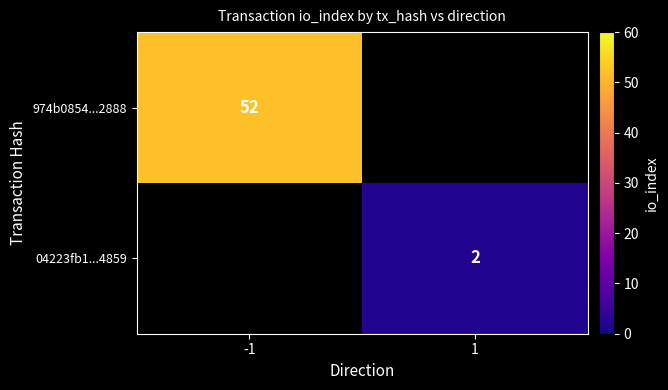

Is it true that 974b0854...2888 equals 86 at -1?

False